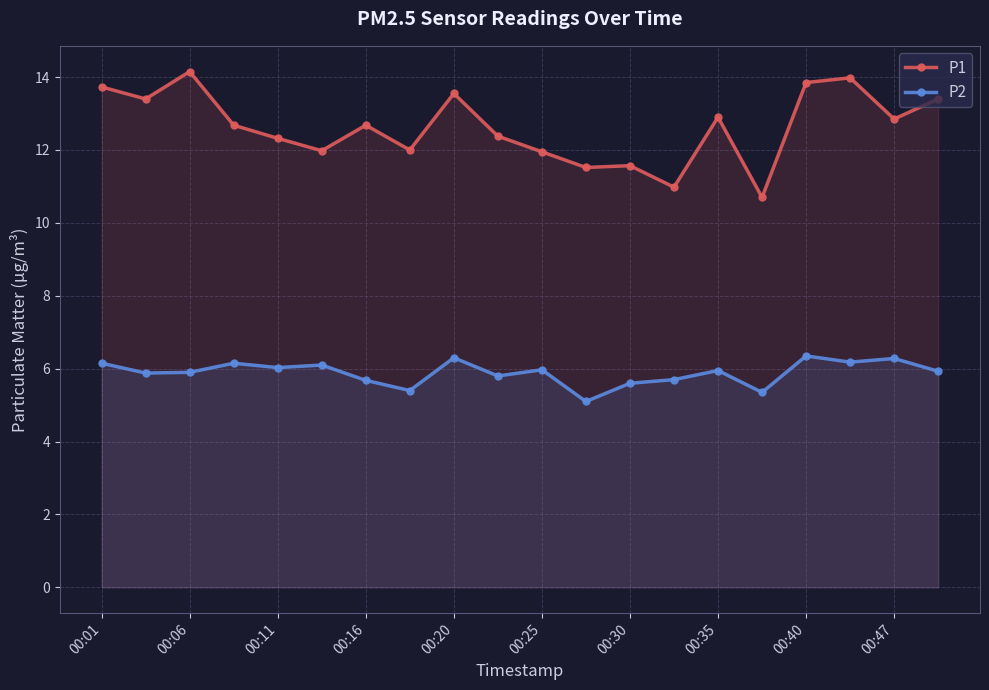

Is it true that P1 equals 11.6 at 00:30?

True